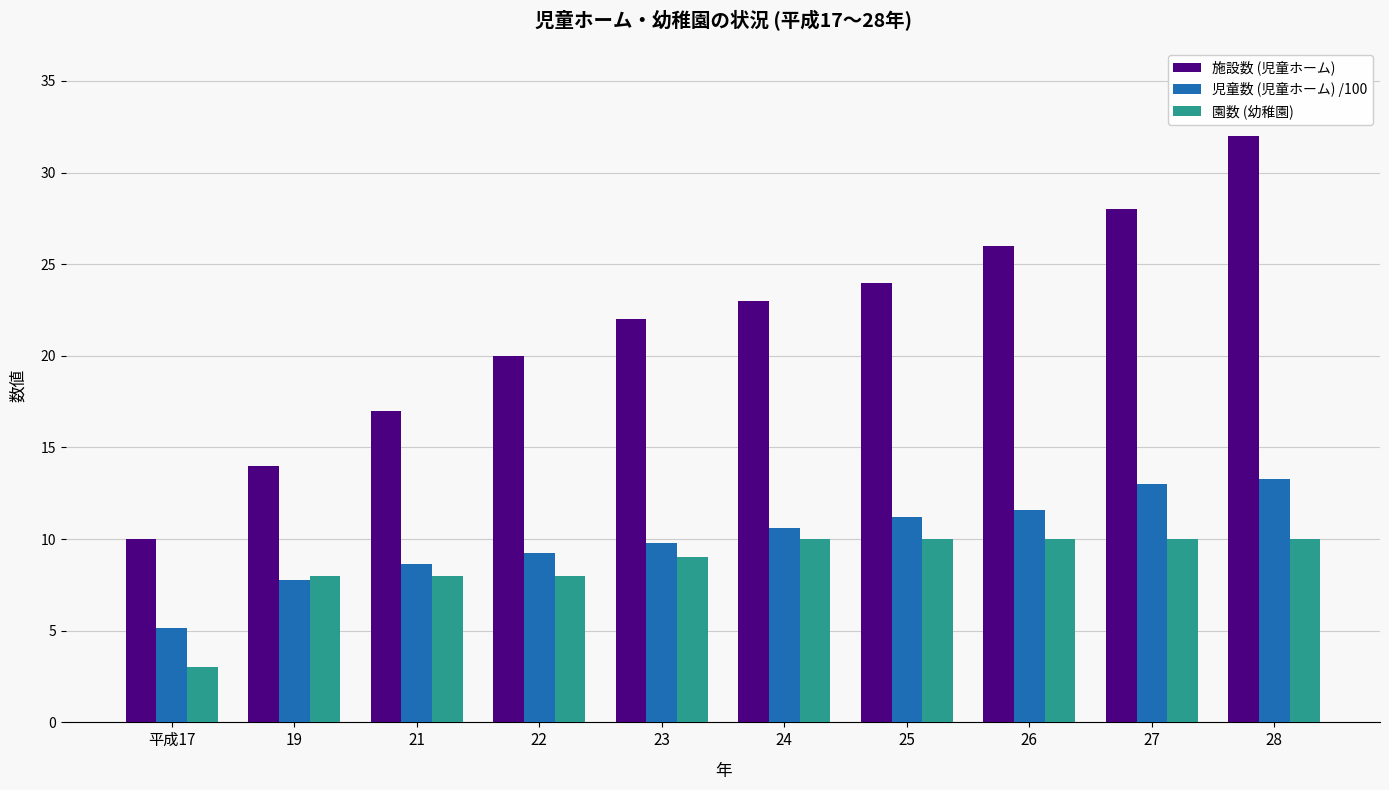

Which series has the widest spread of values?

施設数 (児童ホーム)